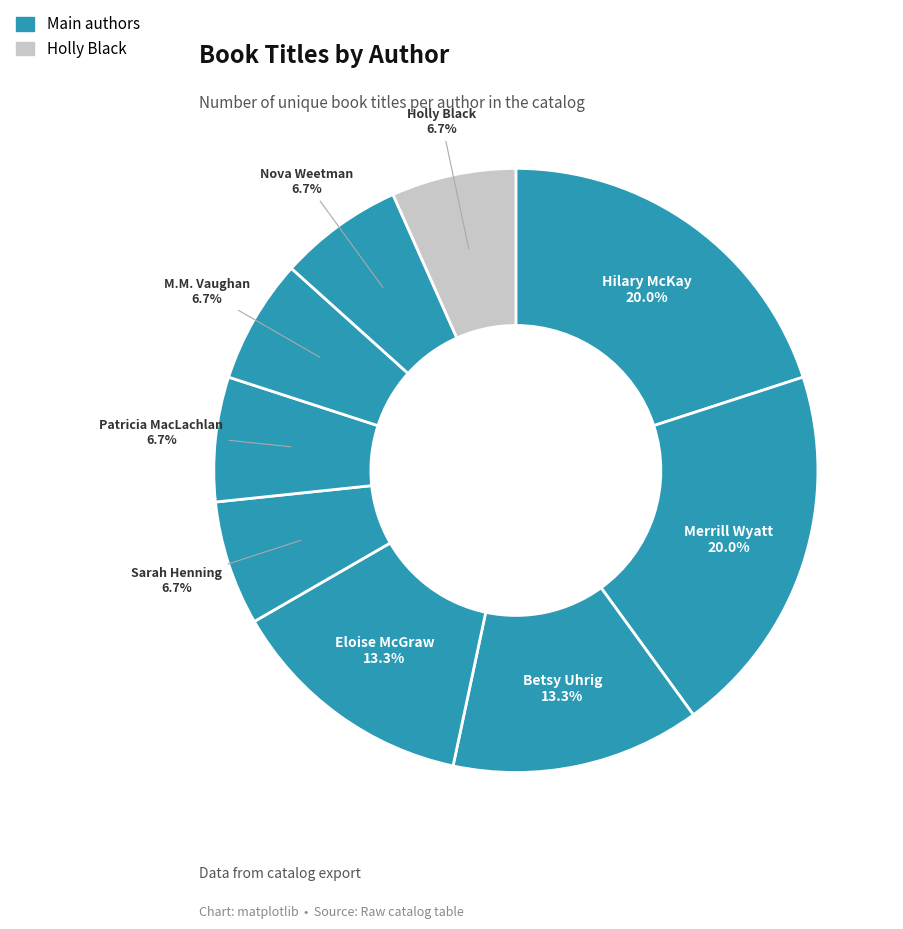

Count the number of slices in the pie.

9